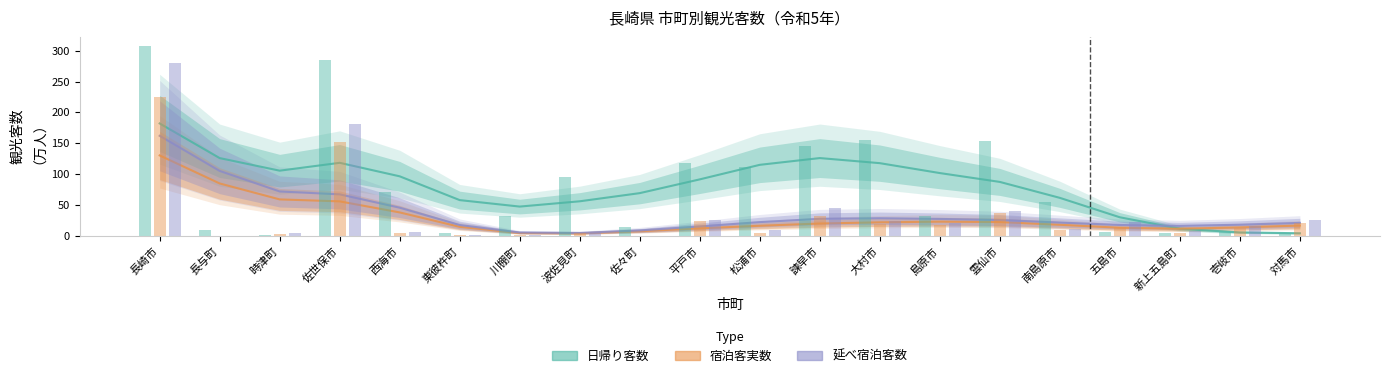

What are all the series names shown in the legend?

日帰り客数, 宿泊客実数, 延べ宿泊客数